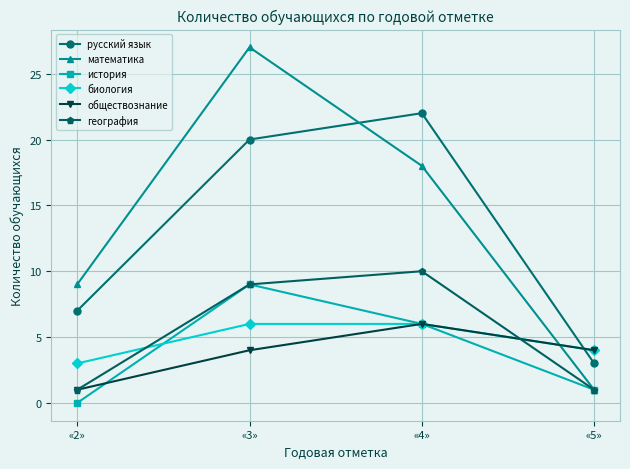

What is the total value across all series at «3»?

75